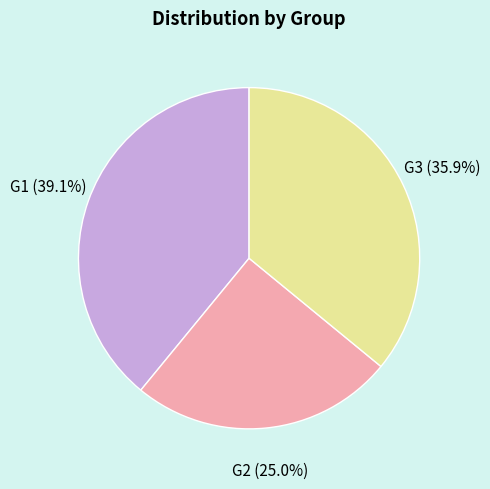

Does any single category account for the majority?

No